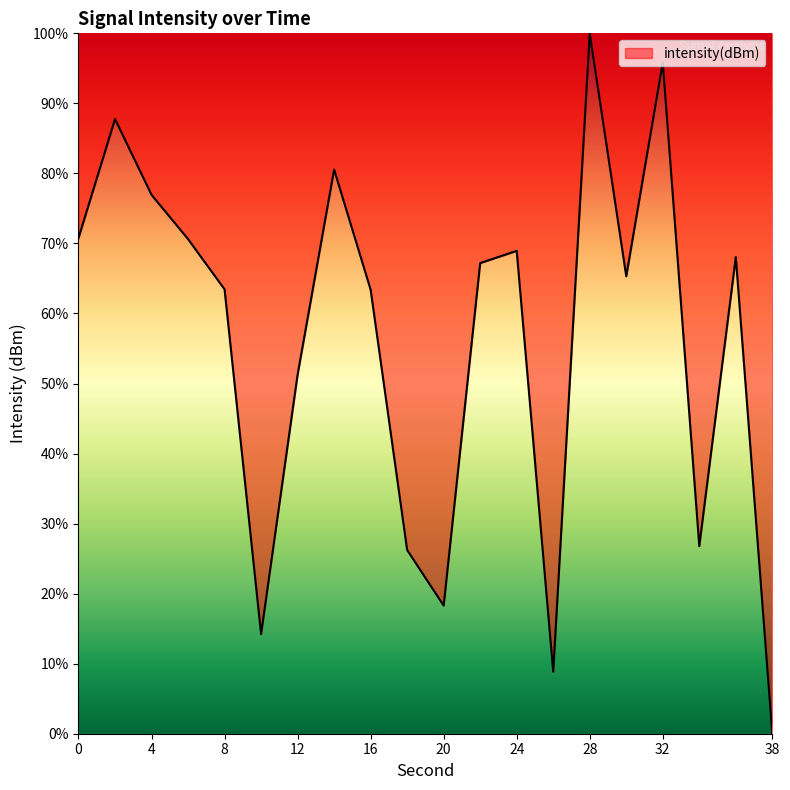

What is the maximum value shown in the chart?

100.0